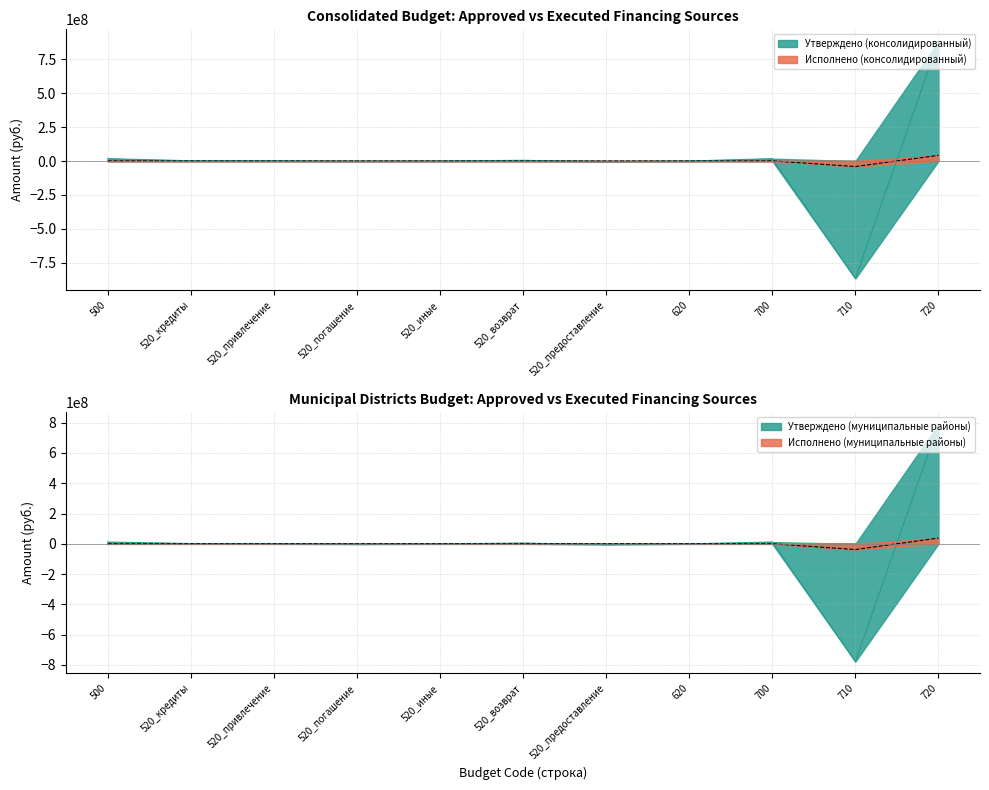

Which series changed the most between 520_погашение and 520_возврат?

Утверждено (консолидированный)